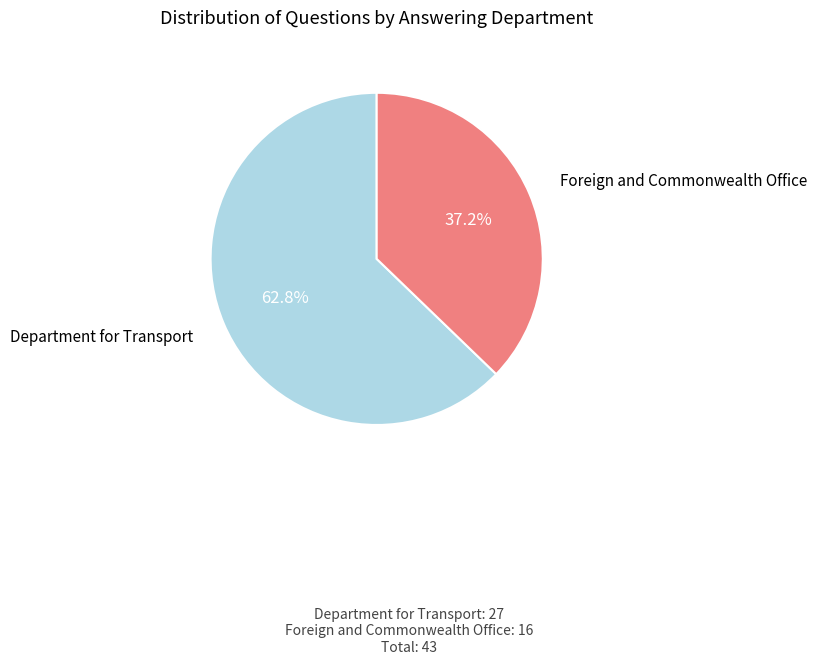

True or false: Department for Transport accounts for 56% of the total.

False